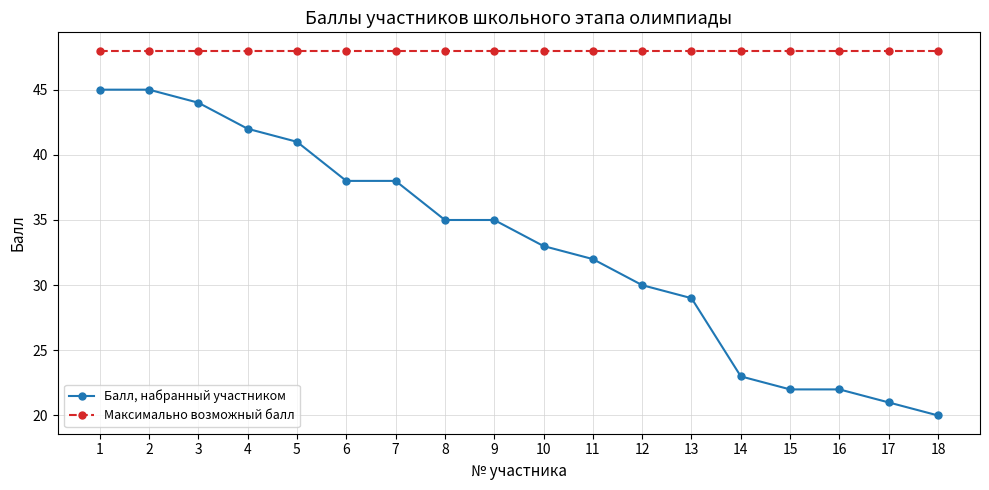

True or false: Максимально возможный балл and Балл, набранный участником cross at least once.

False